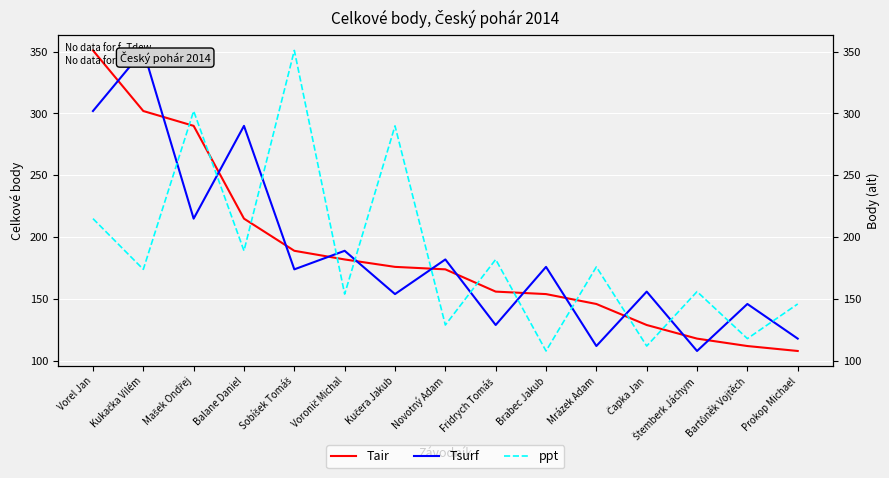

What is the greatest value displayed?

351